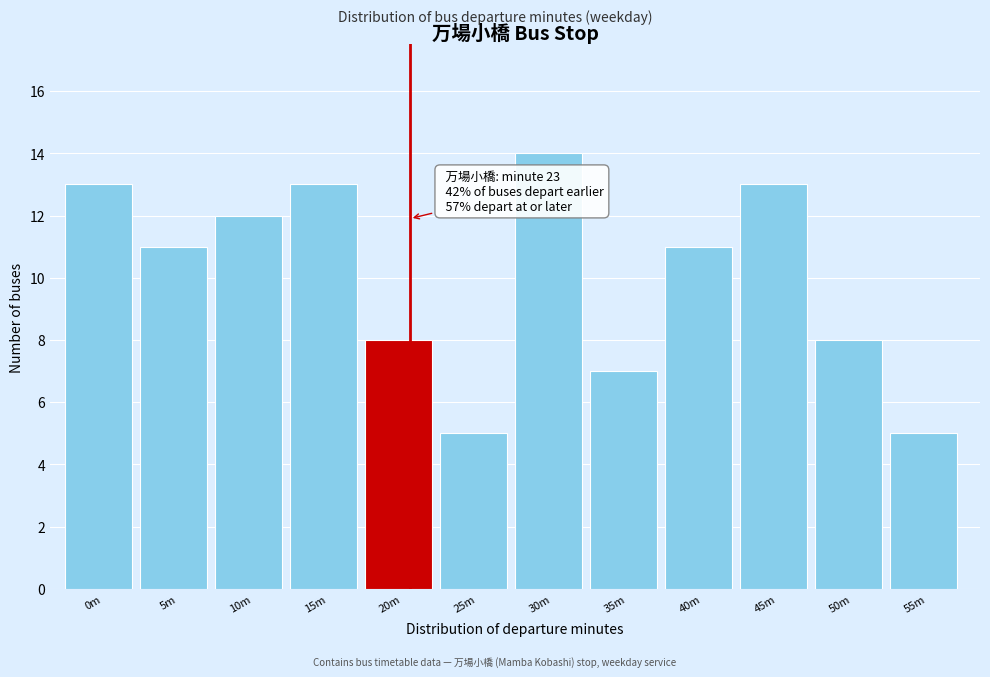

Reading left to right, extract all data points from this chart.

13	11	12	13	8	5	14	7	11	13	8	5